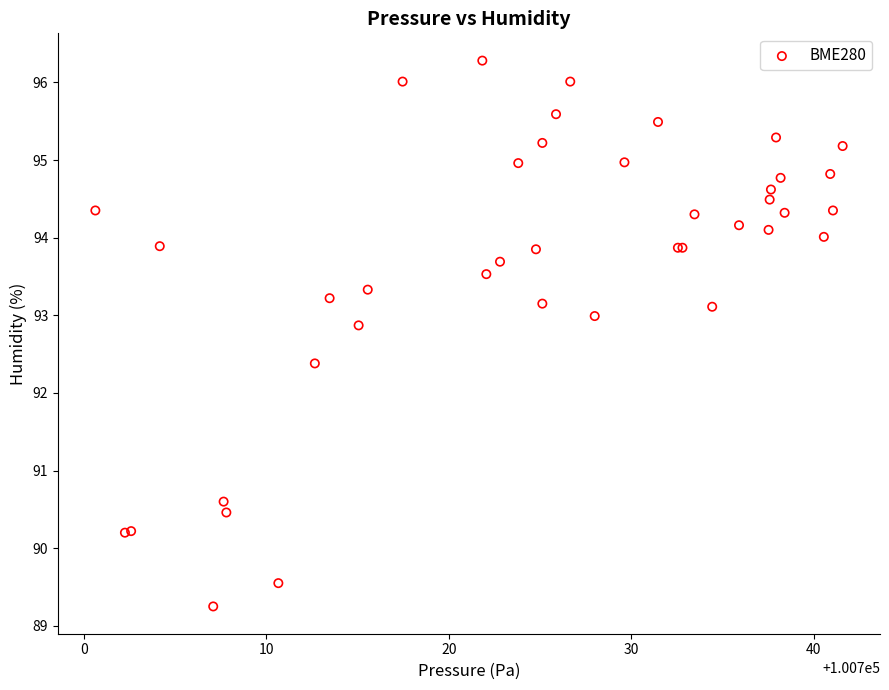

What Y value in the scatter plot is closest to 92?

92.4